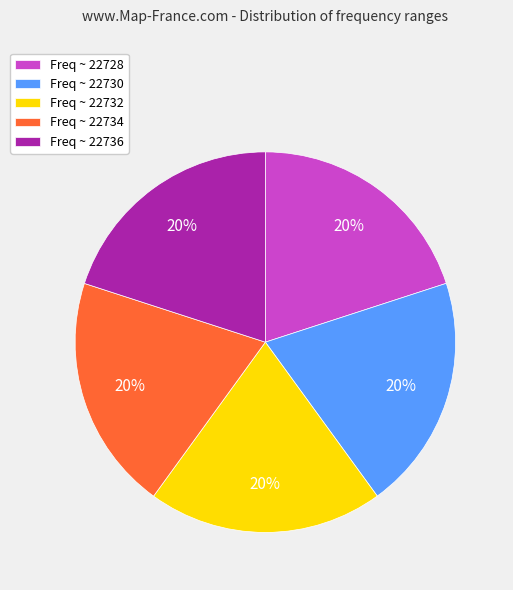

Count the number of slices in the pie.

5